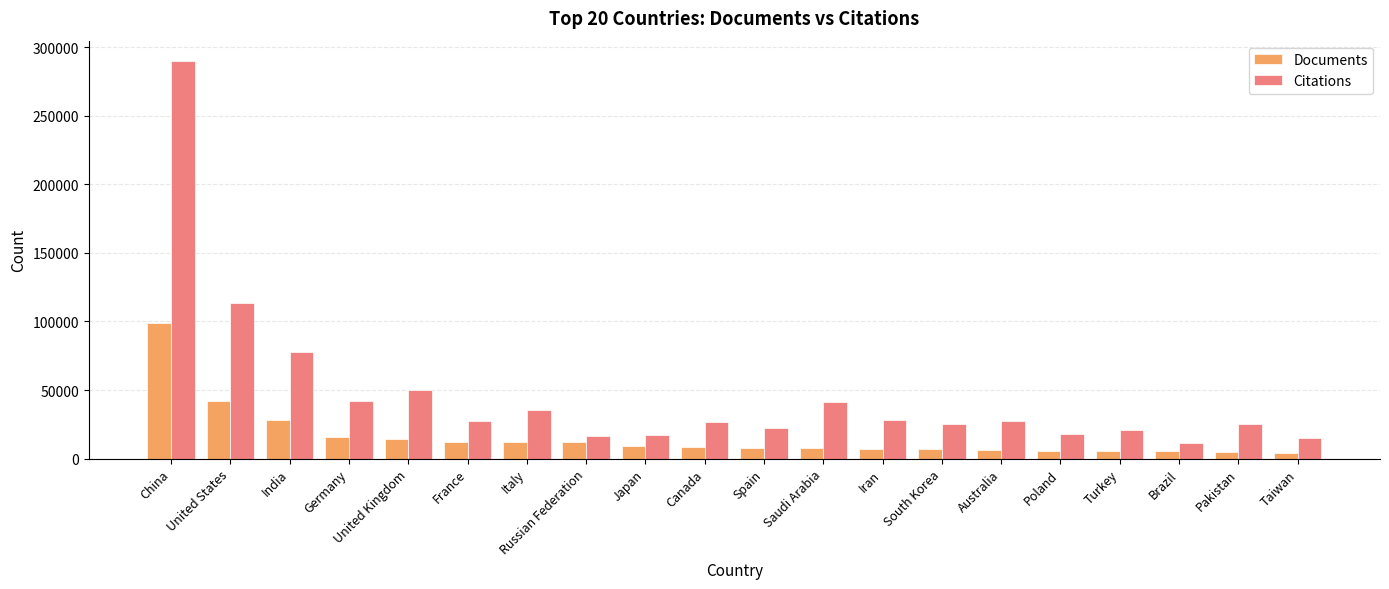

At Turkey, list the series in order from smallest to largest.

Documents, Citations